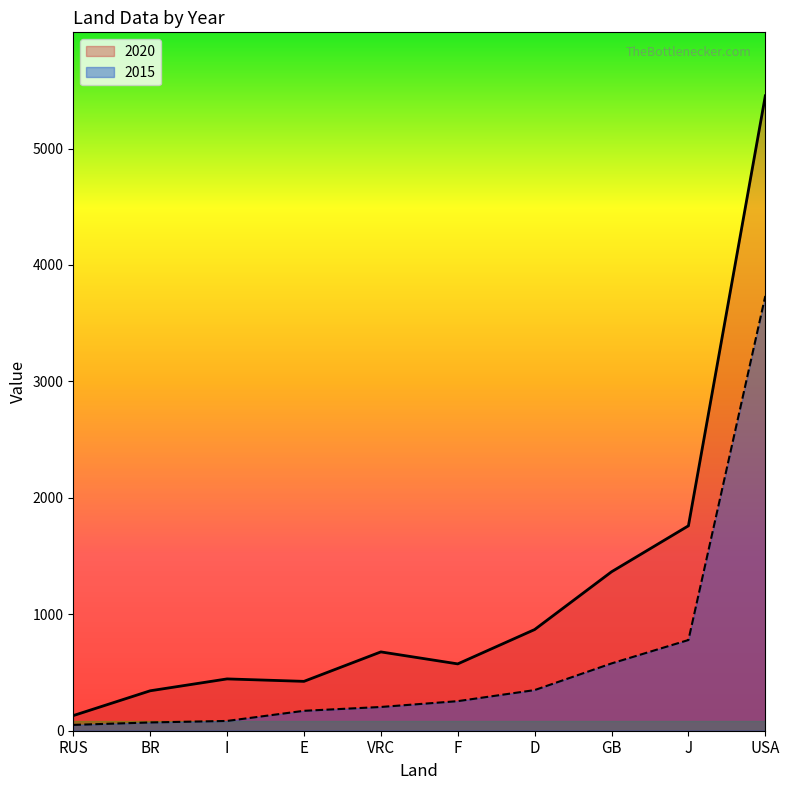

Reading left to right, list all the values displayed in this chart.

2015: 50	71	84	171	204	254	349	578	779	3734
2020: 130	343	445	424	677	574	869	1365	1760	5453